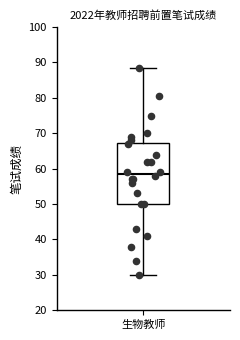

Transcribe this box plot: give where the median line is, the range the box spans, and where the two whiskers end, as read against the y-axis. The values are not printed on the chart, so give them approximately, as read against the axis.

median 59, box 50 to 67, whiskers 30 to 89